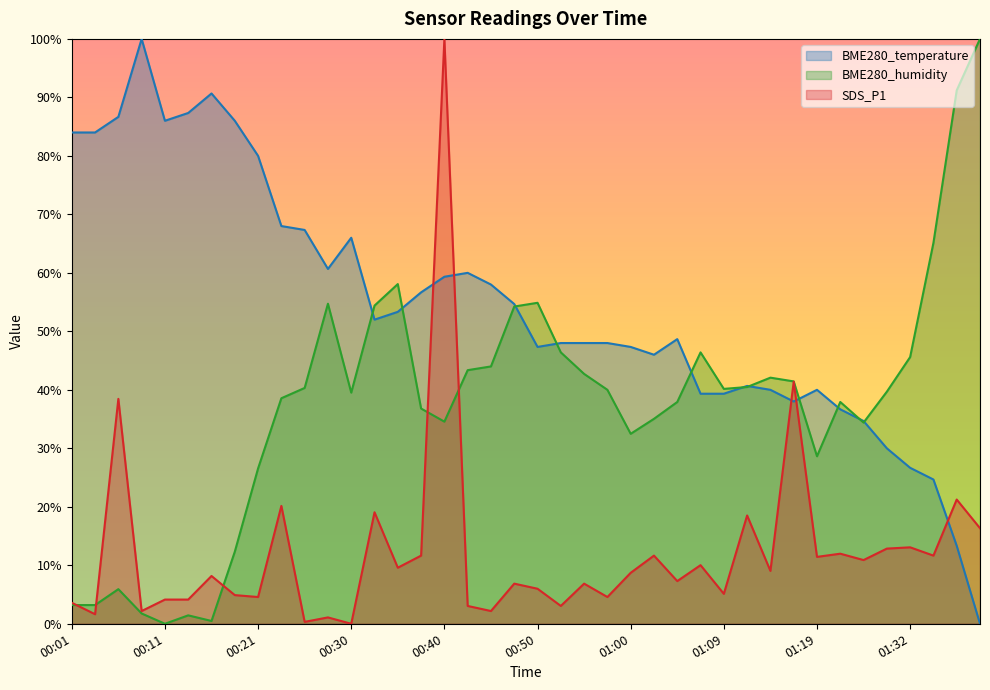

How many data points in BME280_temperature are less than 52?

20